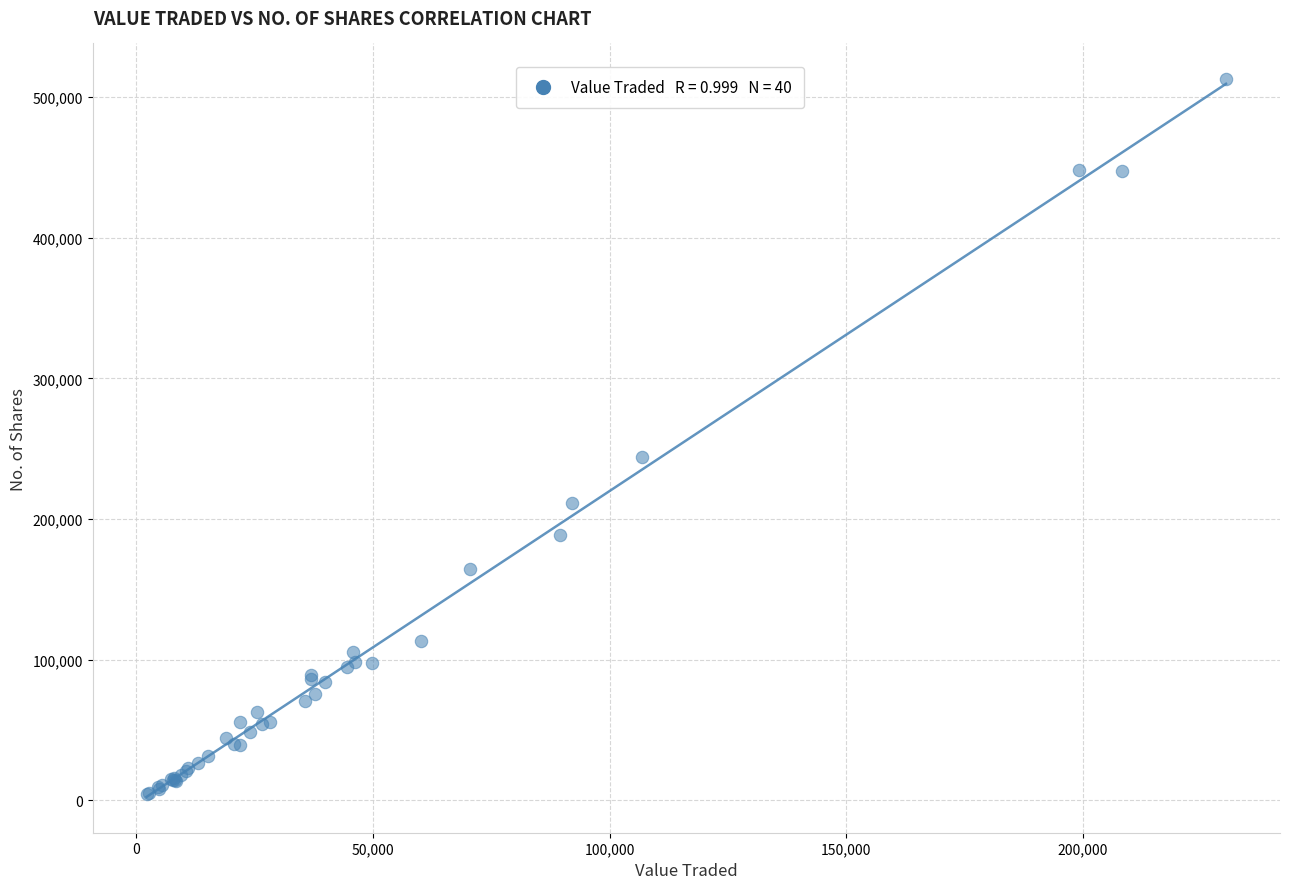

What Y value in the scatter plot is closest to 258396?

244100